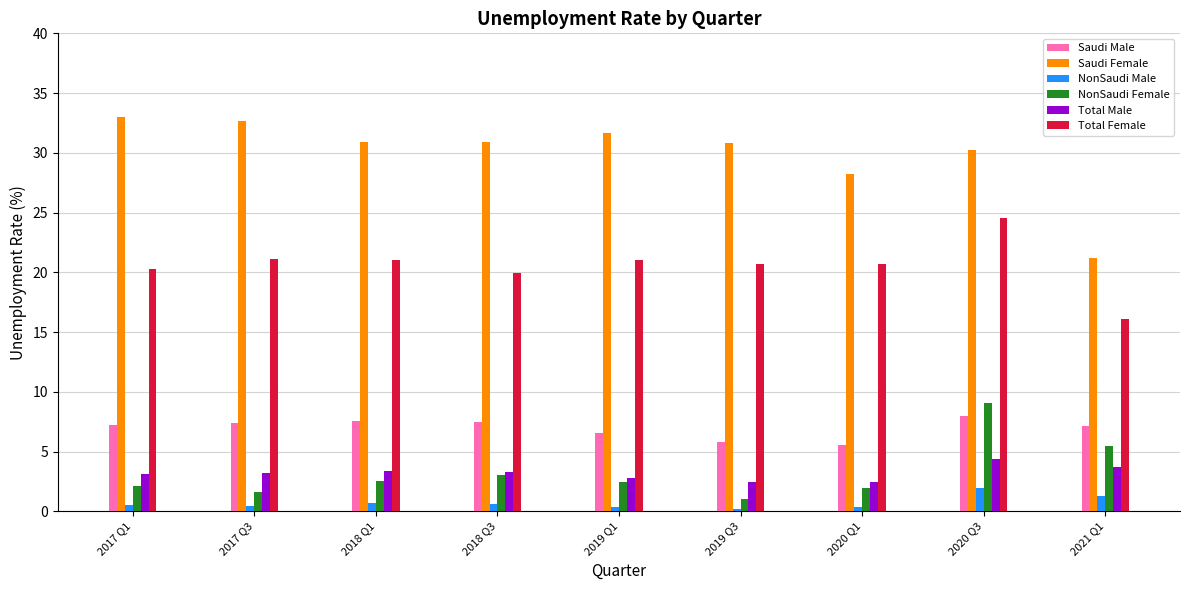

At how many categories does at least one series exceed 7?

9